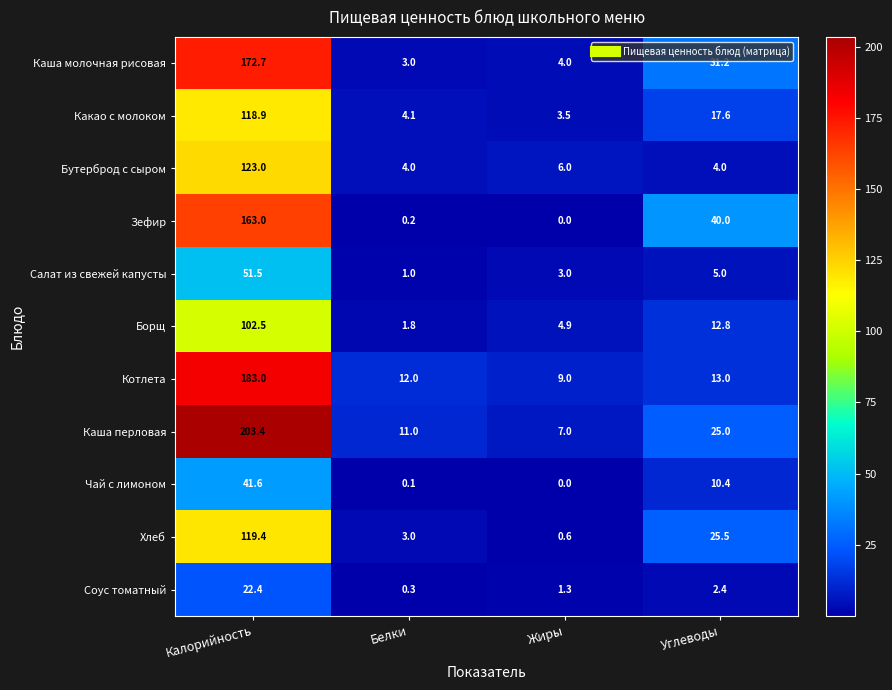

Between Калорийность and Жиры, which series saw the biggest shift?

Каша перловая